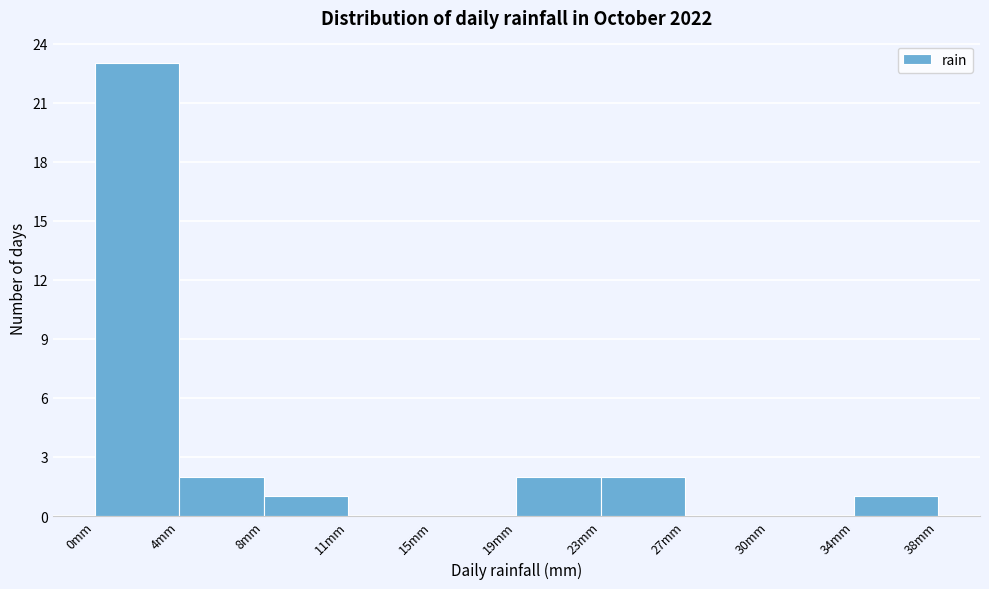

Reading left to right, list every bar in this chart as the range it spans on the x-axis followed by its height. Neither the bar edges nor the heights are printed on the chart, so give them approximately, as read against the axes.

0.0 to 3.8: 23
3.8 to 7.6: 2
7.6 to 11.4: 1
11.4 to 15.2: 0
15.2 to 19.0: 0
19.0 to 22.8: 2
22.8 to 26.6: 2
26.6 to 30.4: 0
30.4 to 34.2: 0
34.2 to 38.0: 1